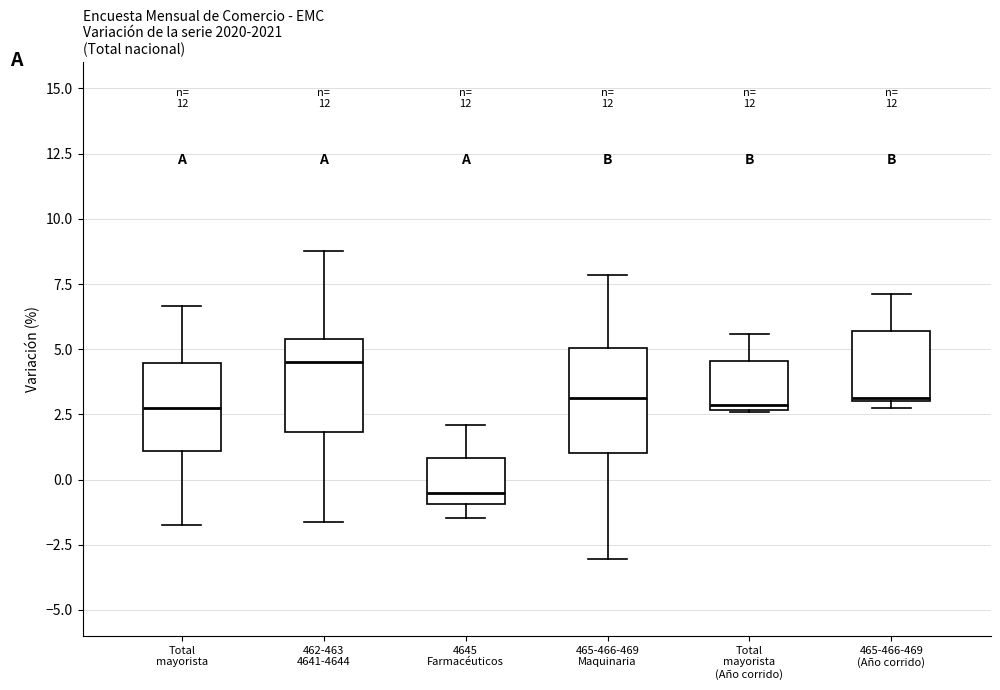

Reading left to right, transcribe this box plot: for each box, give where its median line is, the range the box spans, and where its two whiskers end, as read against the y-axis. The values are not printed on the chart, so give them approximately, as read against the axis.

Total mayorista: median 3.0, box 1.0 to 4.5, whiskers -1.5 to 6.5
462-463 4641-4644: median 4.5, box 2.0 to 5.5, whiskers -1.5 to 9.0
4645 Farmacéuticos: median -0.5, box -1.0 to 1.0, whiskers -1.5 to 2.0
465-466-469 Maquinaria: median 3.0, box 1.0 to 5.0, whiskers -3.0 to 8.0
Total mayorista (Año corrido): median 3.0, box 2.5 to 4.5, whiskers 2.5 to 5.5
465-466-469 (Año corrido): median 3.0, box 3.0 to 5.5, whiskers 2.5 to 7.0